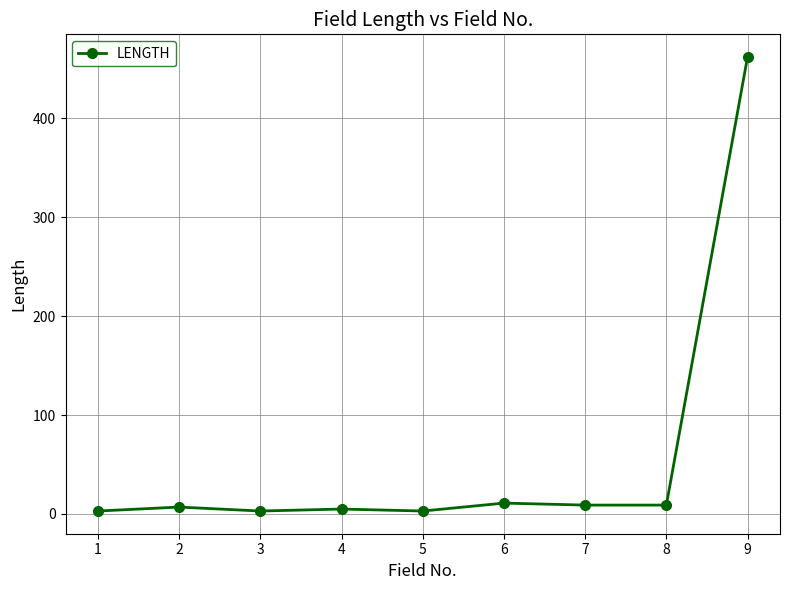

What is the average value?

57